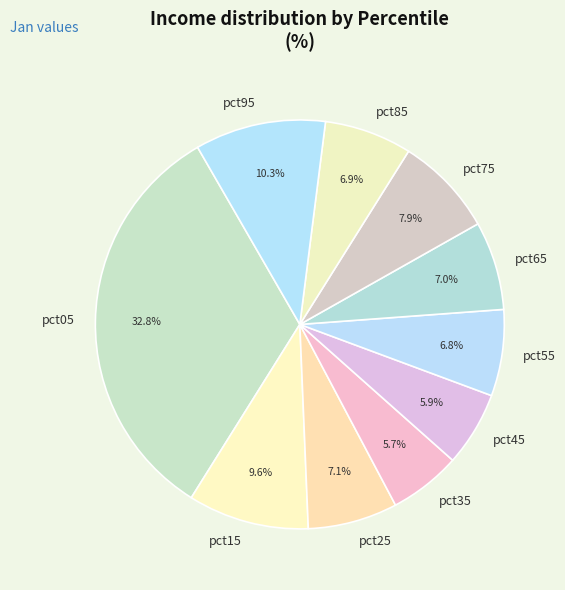

Is there any slice that represents more than half of the pie?

No